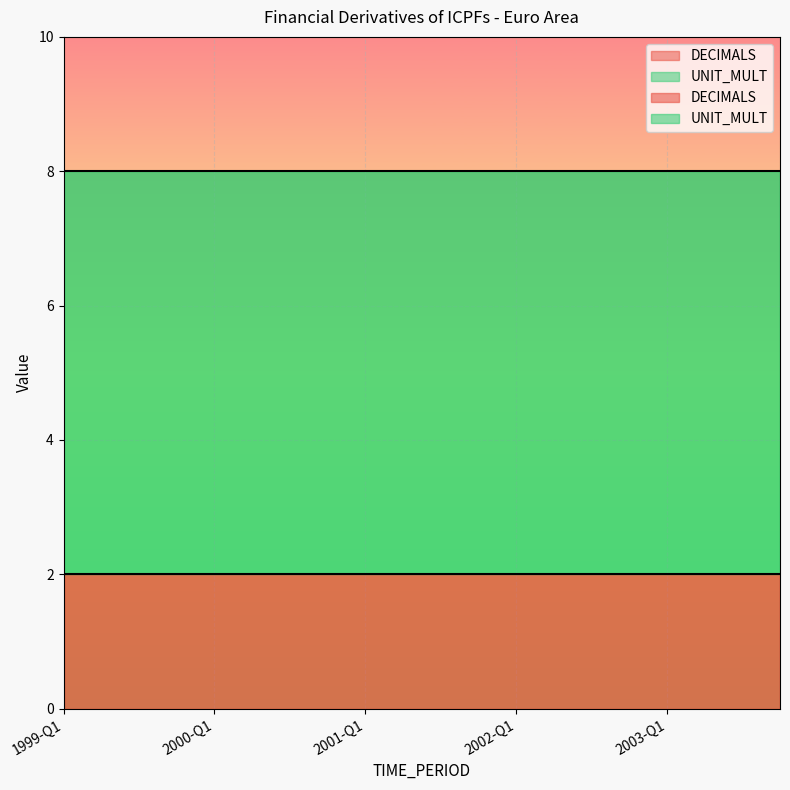

List the series in order of their peak value, lowest first.

DECIMALS, UNIT_MULT